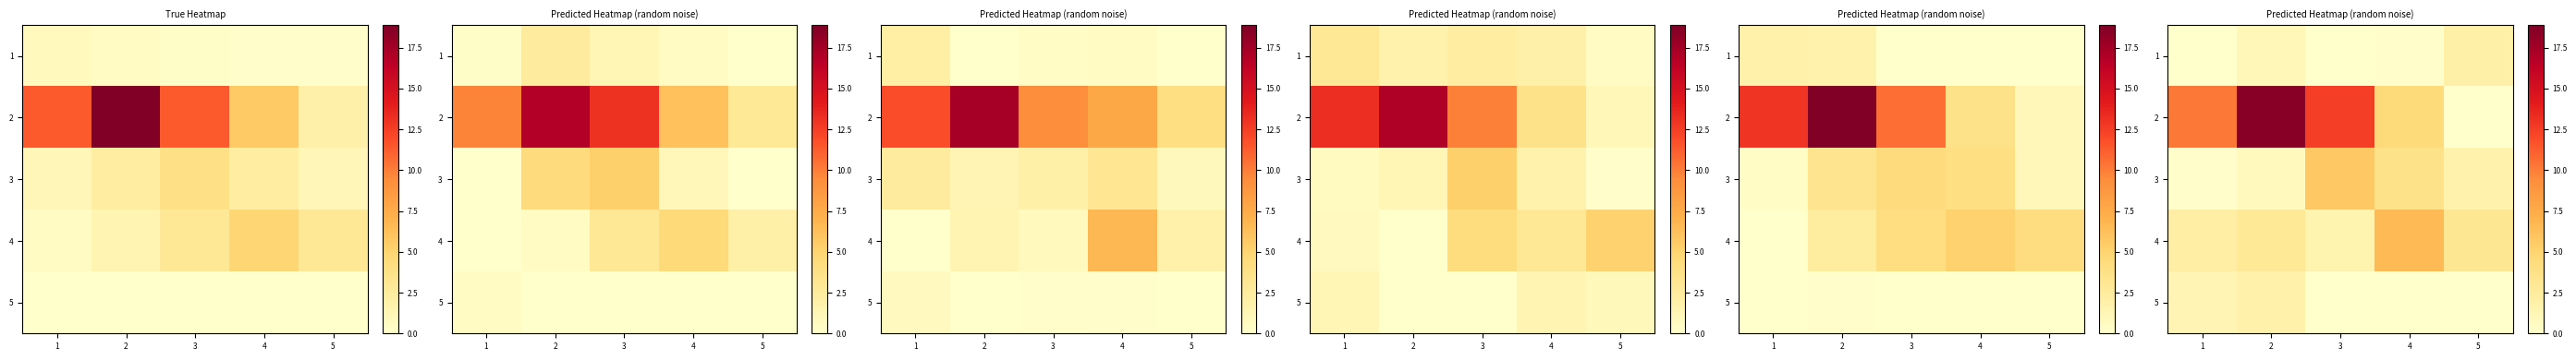

At how many categories does at least one series exceed 3?

5